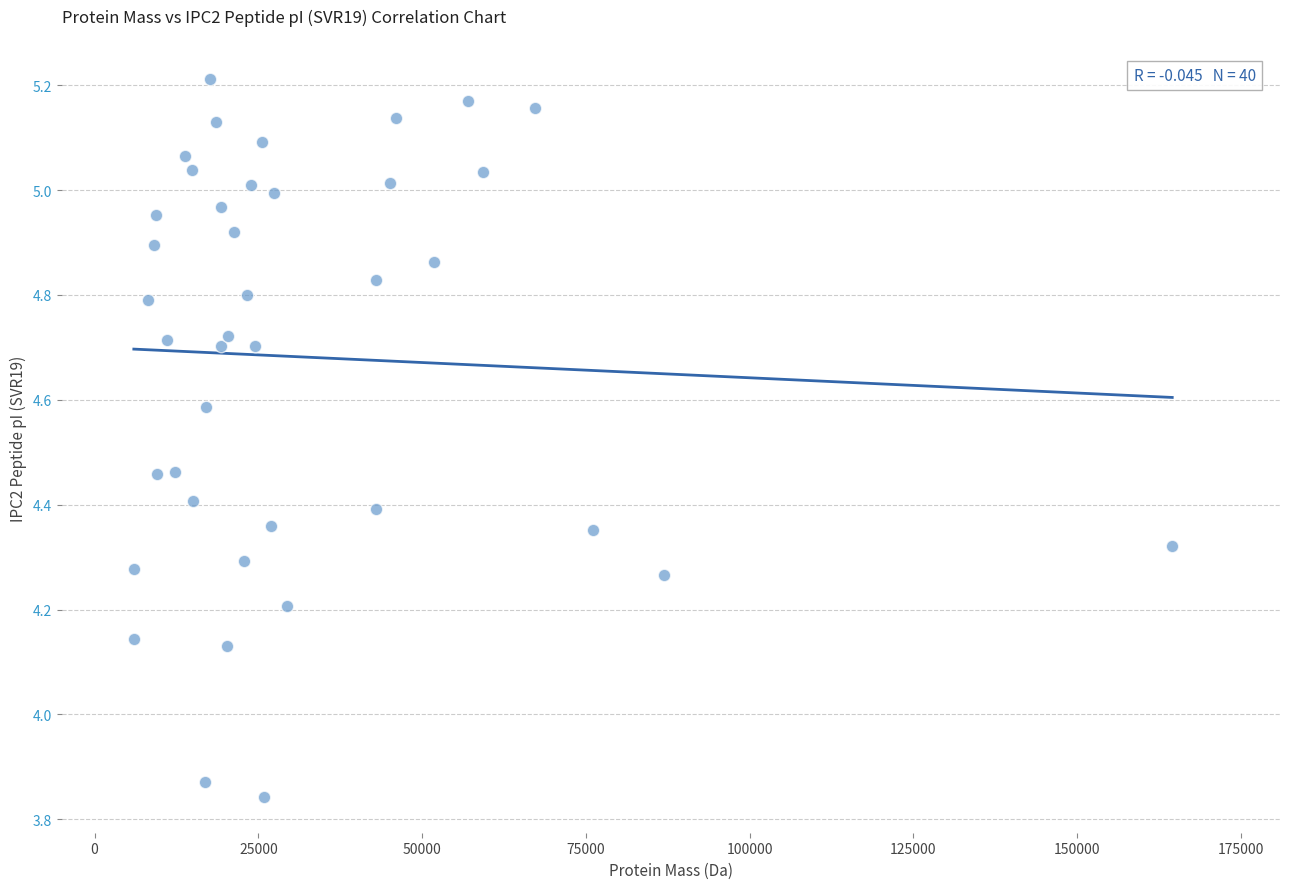

What is the range of X values (max minus min)?

158551.0